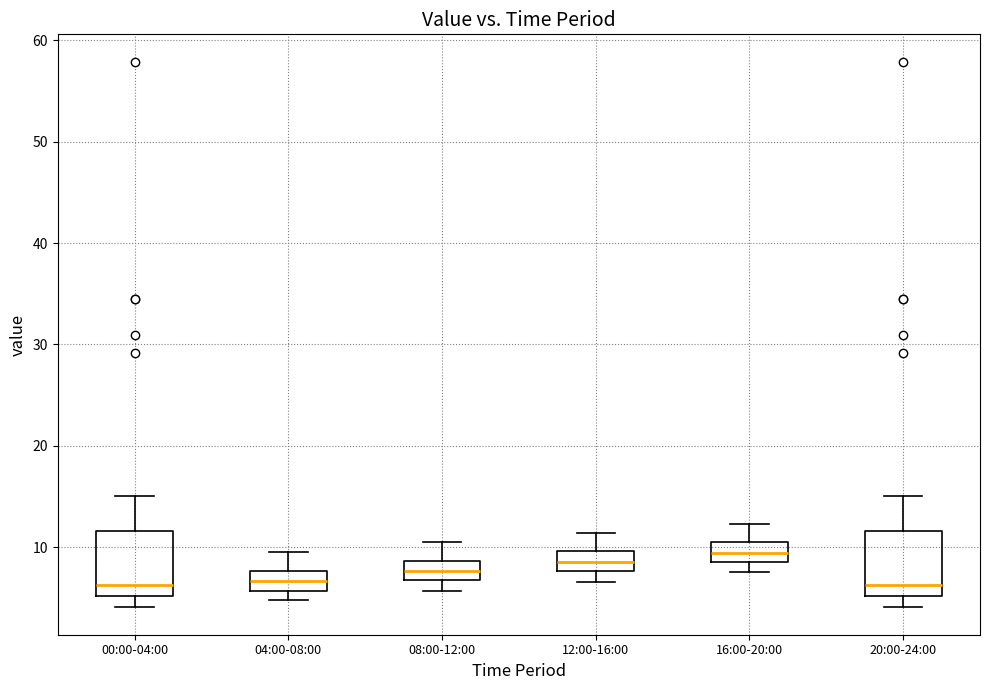

Reading left to right, transcribe this box plot: for each box, give where its median line is, the range the box spans, and where its two whiskers end, as read against the y-axis. The values are not printed on the chart, so give them approximately, as read against the axis.

00:00-04:00: median 6, box 5 to 12, whiskers 4 to 15
04:00-08:00: median 7, box 6 to 8, whiskers 5 to 10
08:00-12:00: median 8, box 7 to 9, whiskers 6 to 11
12:00-16:00: median 9, box 8 to 10, whiskers 7 to 11
16:00-20:00: median 9 (inside the box), box 9 to 10, whiskers 8 to 12
20:00-24:00: median 6, box 5 to 12, whiskers 4 to 15